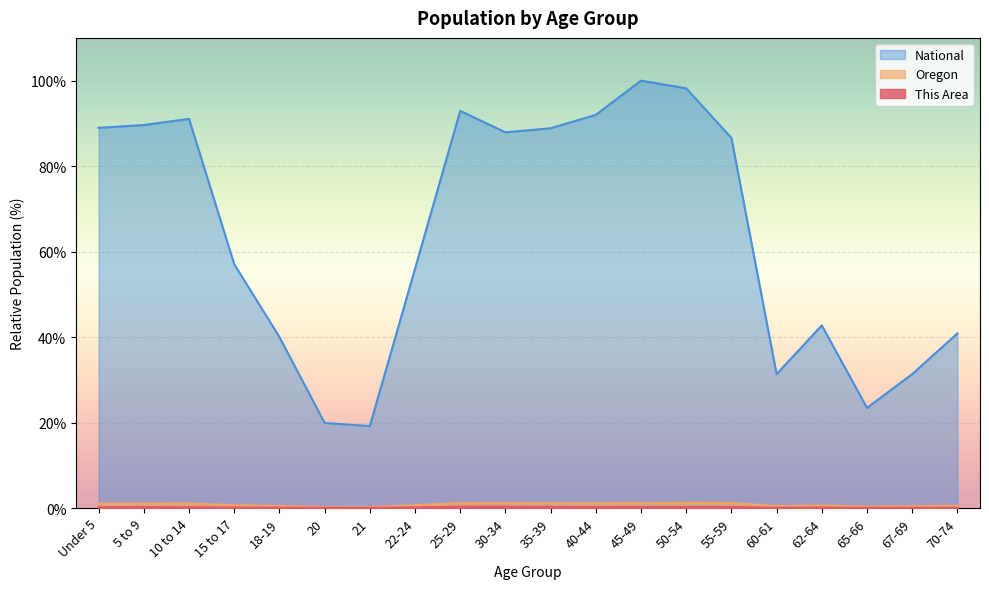

What is the label of the 11th point from the right?

30-34